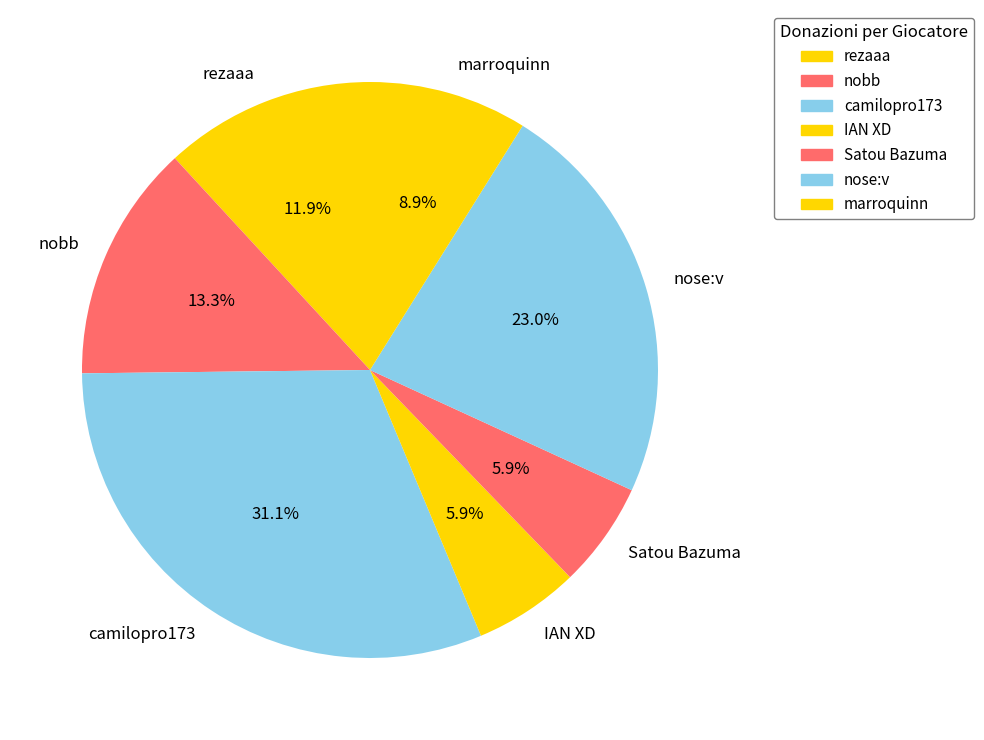

To the nearest percent, what is the combined percentage of nose:v and IAN XD?

29%